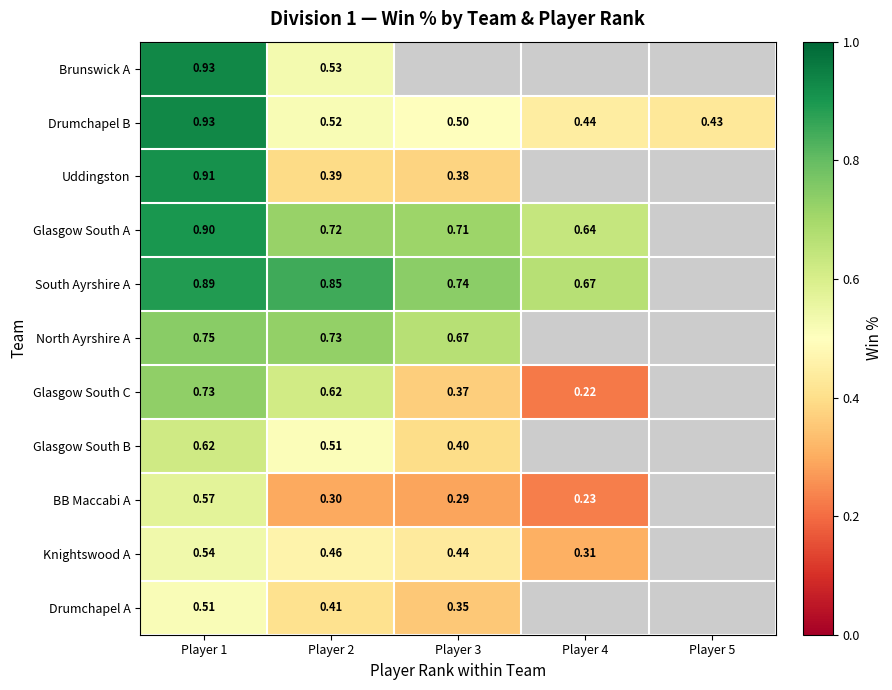

At which label does Uddingston reach its peak?

Player 1